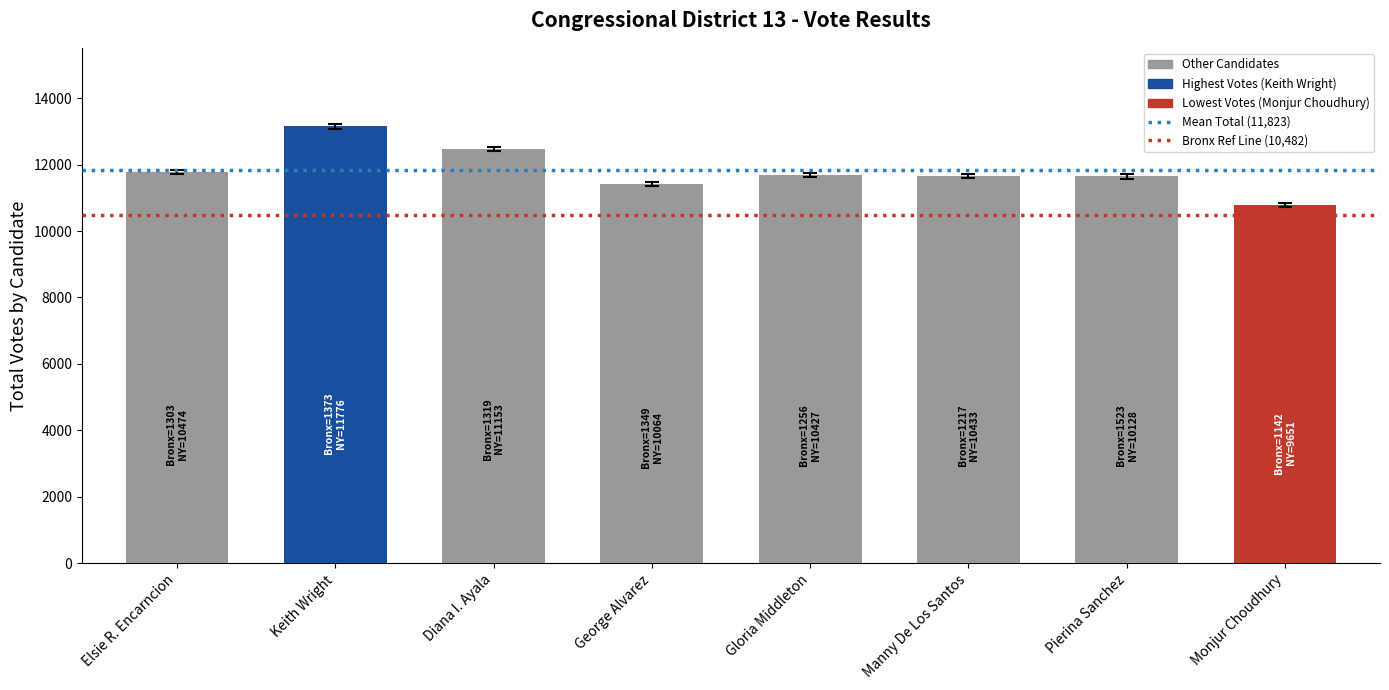

Which has a higher value, Monjur Choudhury or Manny De Los Santos?

Manny De Los Santos